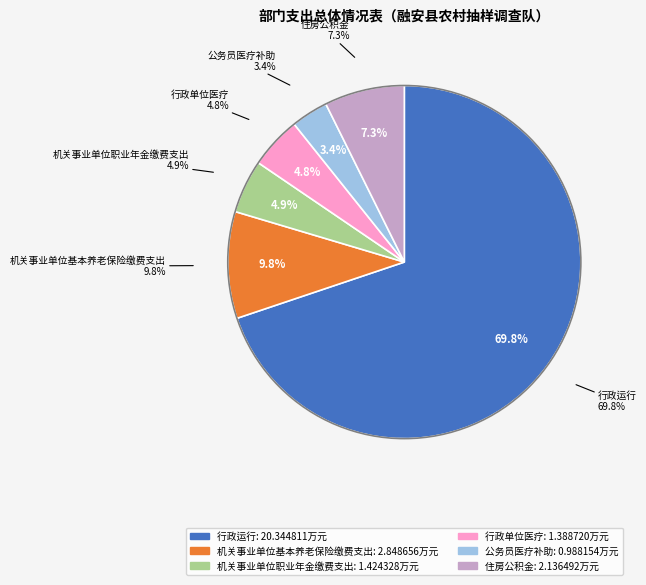

What is the total percentage of 机关事业单位职业年金缴费支出 and 行政运行?

74.7%